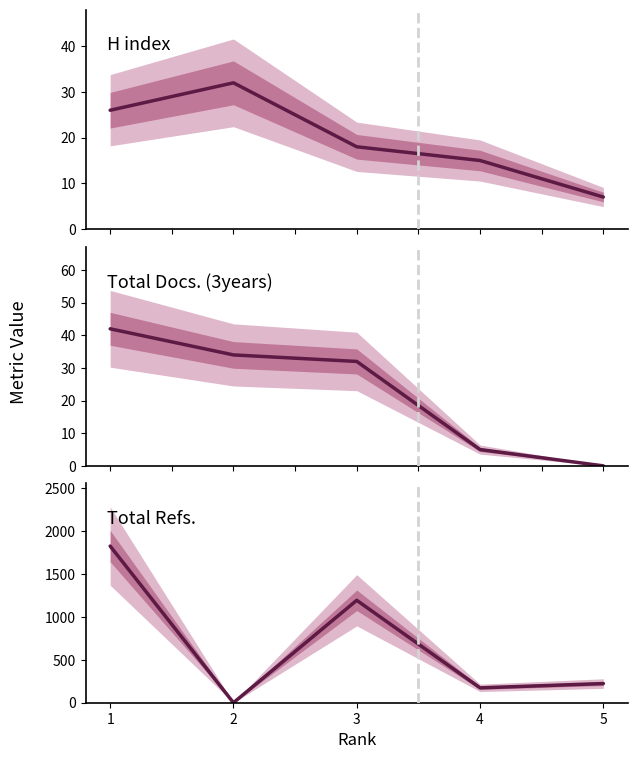

At which label does Total Refs. first exceed 223?

1